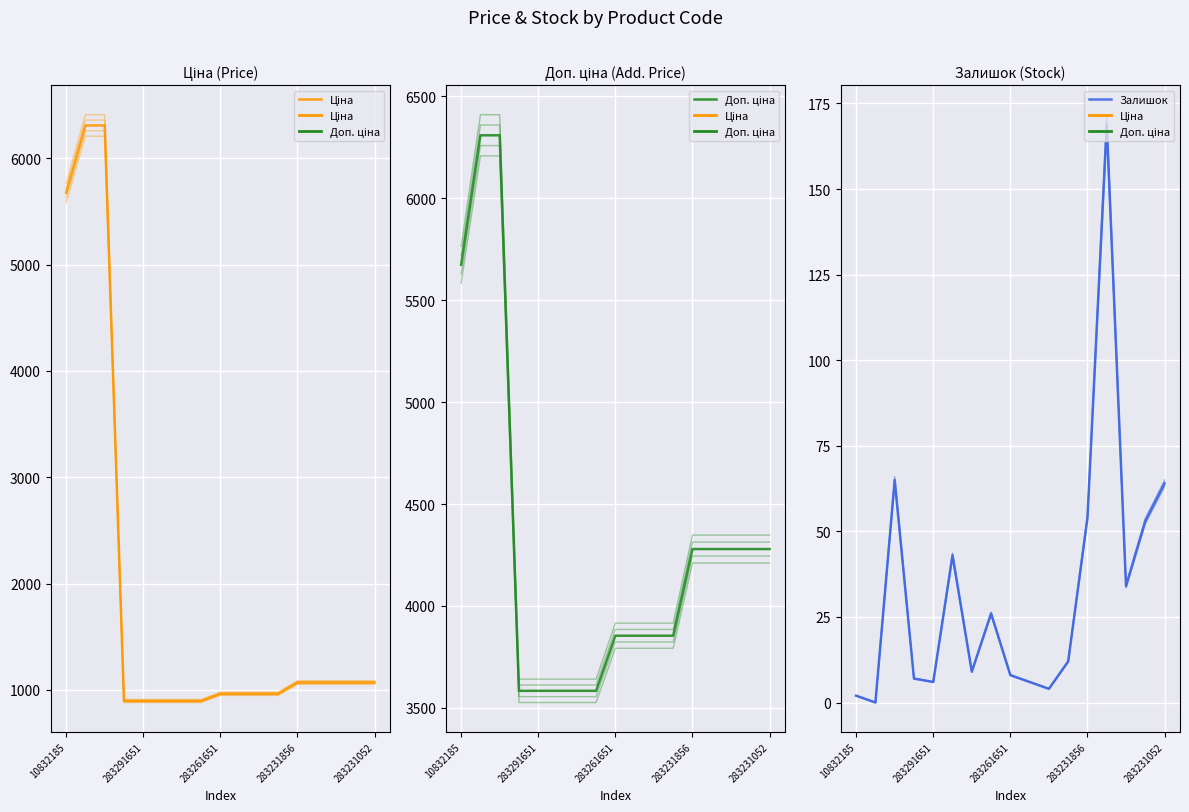

What is the average value of the Залишок series?

33.1